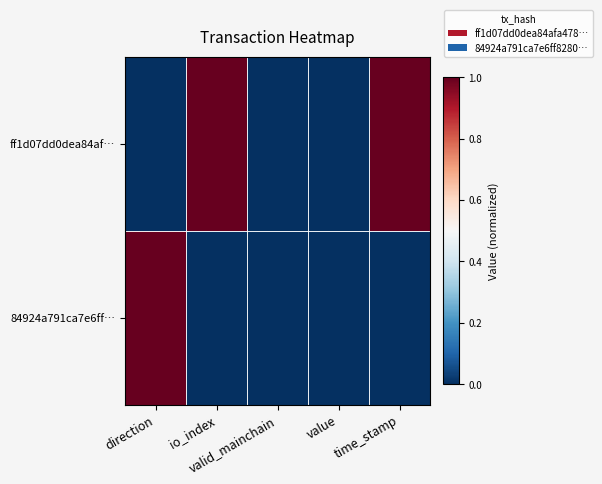

Which has a higher value, direction or valid_mainchain?

direction